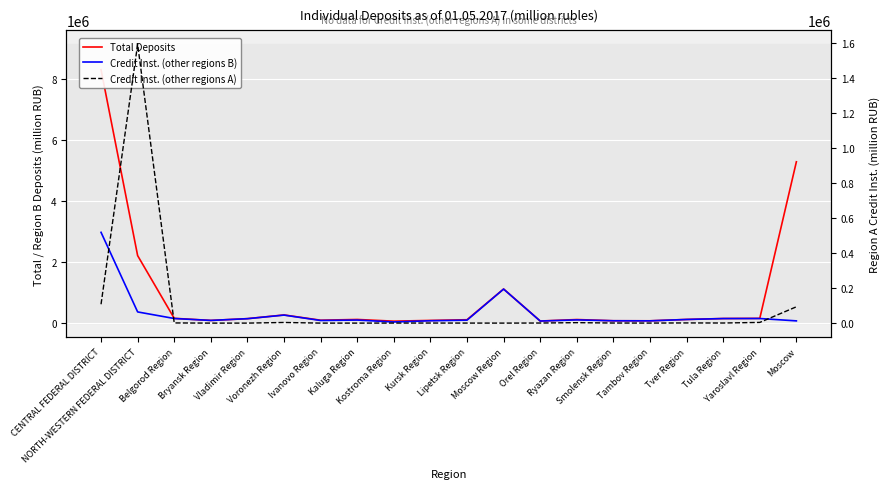

Where does the Total Deposits series first go above 120114?

CENTRAL FEDERAL DISTRICT